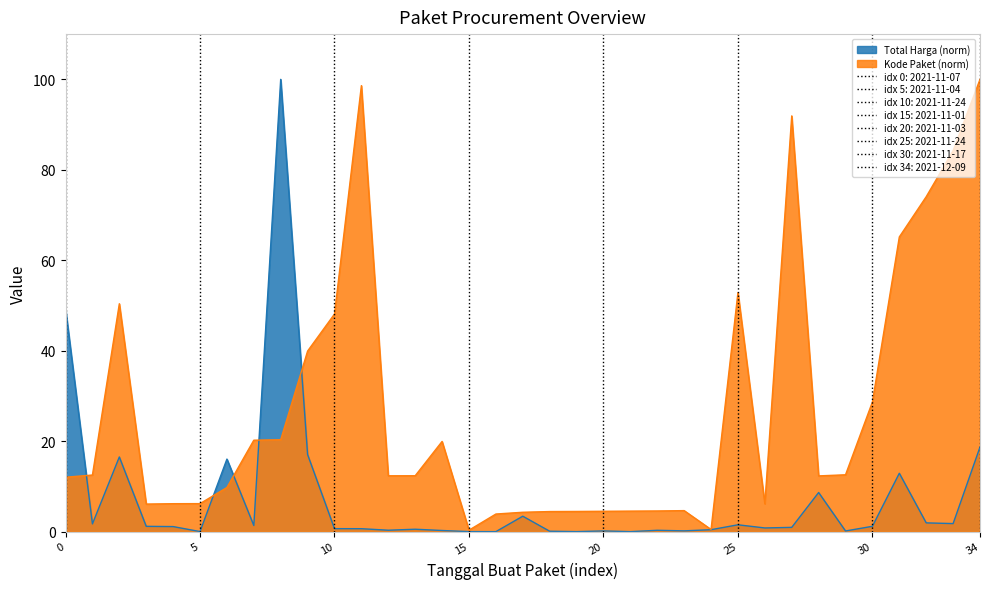

Is it true that Total Harga equals 0.3 at 2021-11-11?

True